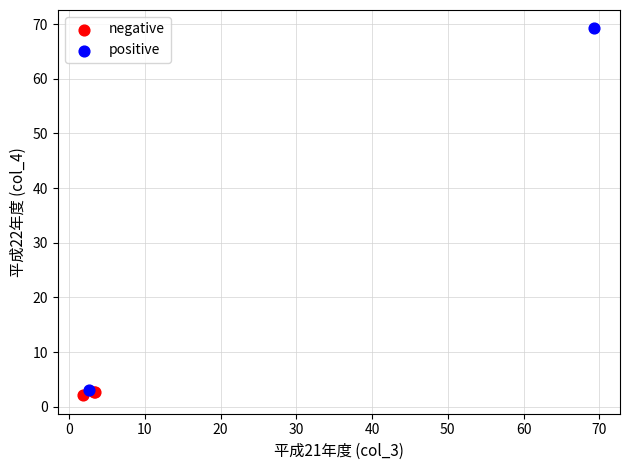

Which series contains the lowest Y value?

negative